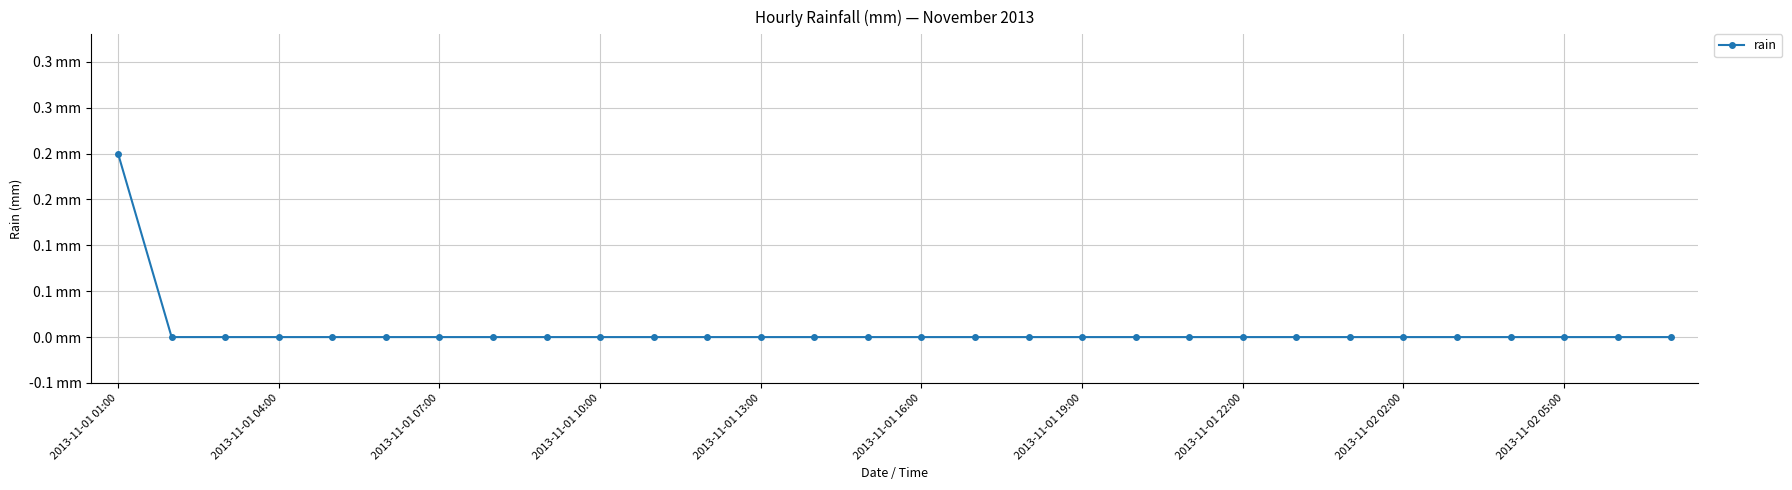

Is this an area chart (filled region under the line)?

No